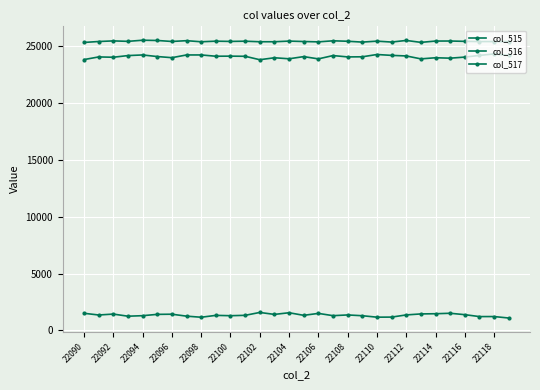

List the series in order of their peak value, highest first.

col_515, col_517, col_516